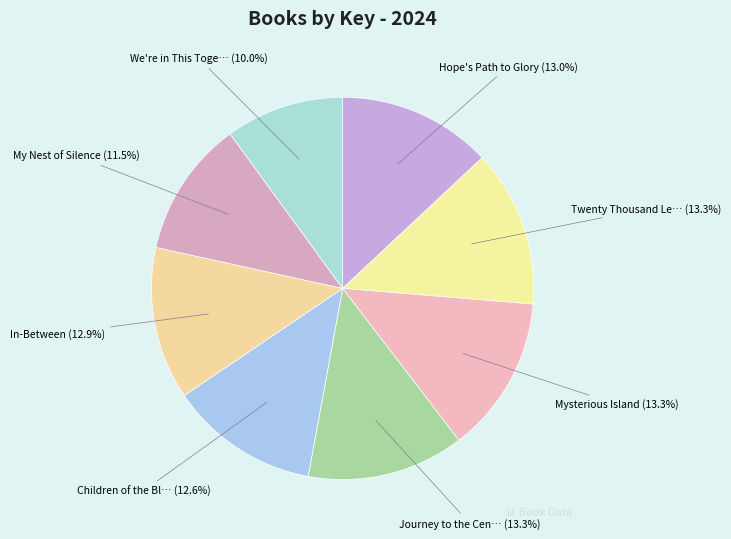

What is the smallest slice in the pie chart?

We're in This Together